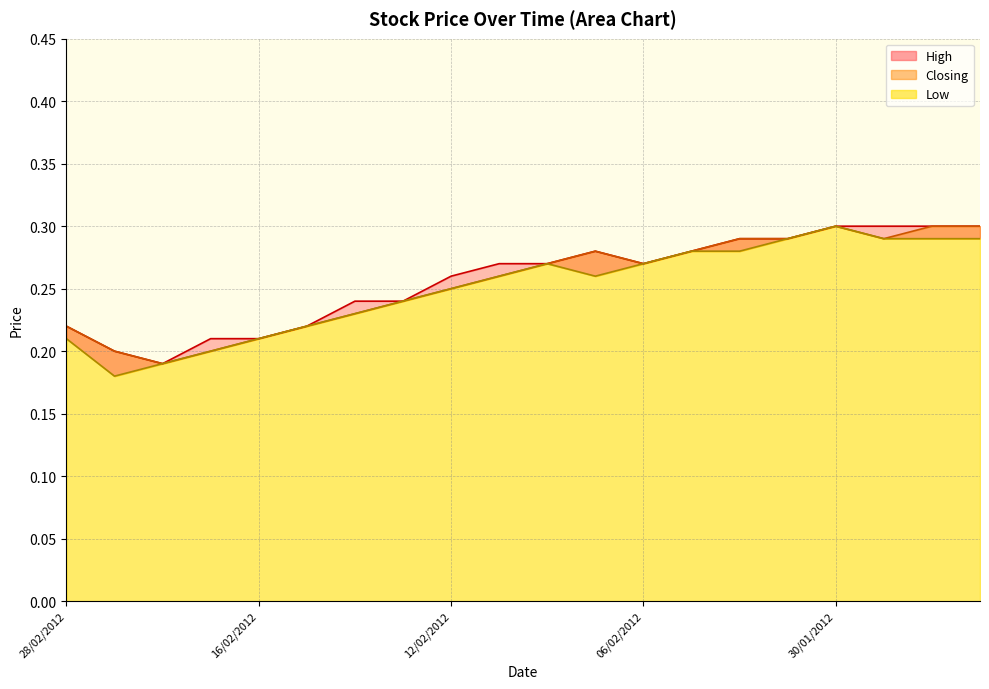

The value of Closing at 14/02/2012 is 0.2. True or false?

True